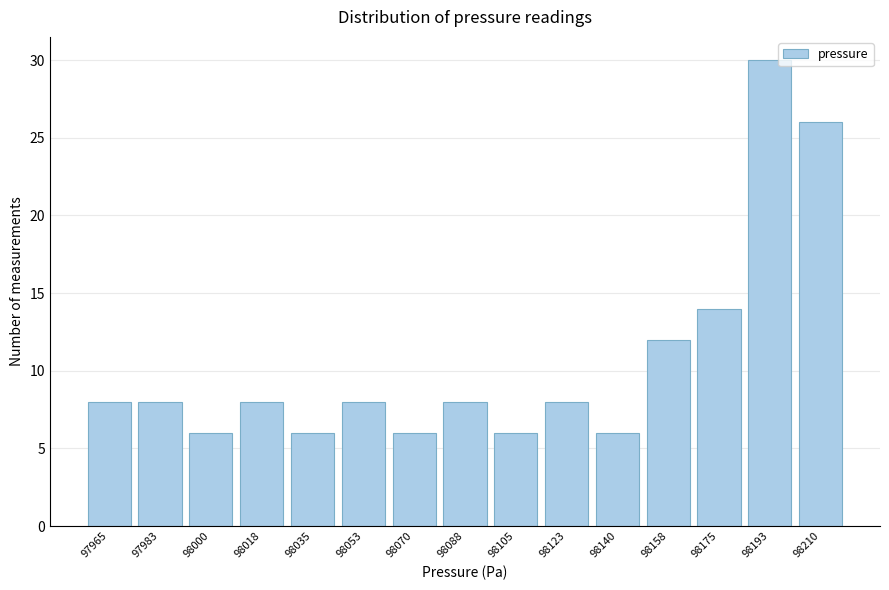

Reading left to right, list all the values displayed in this chart.

97965=8	97983=8	98000=6	98018=8	98035=6	98053=8	98070=6	98088=8	98105=6	98123=8	98140=6	98158=12	98175=14	98193=30	98210=26